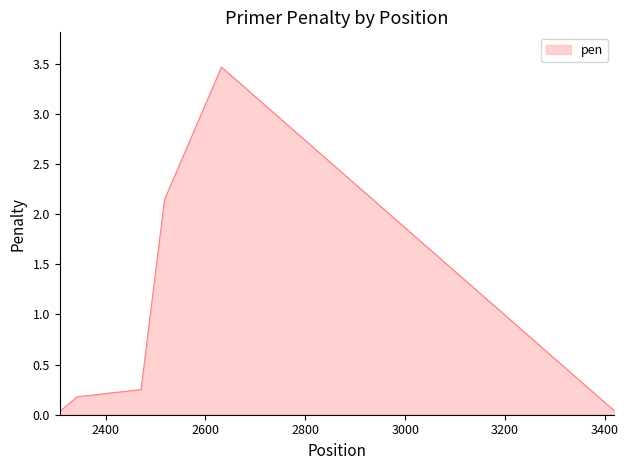

What is the maximum value shown in the chart?

3.5